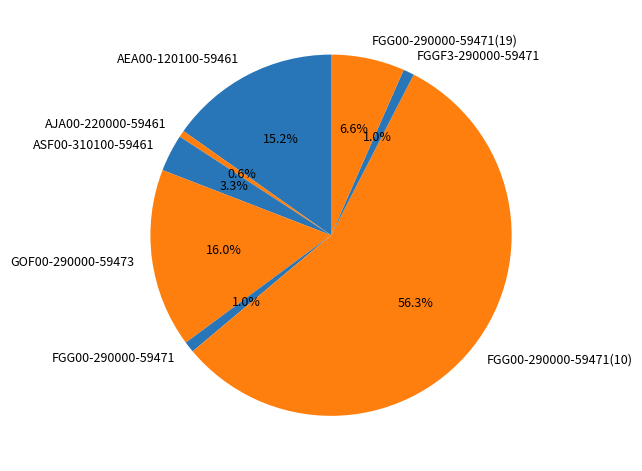

Between FGG00-290000-59471(10) and FGG00-290000-59471(19), which is larger?

FGG00-290000-59471(10)